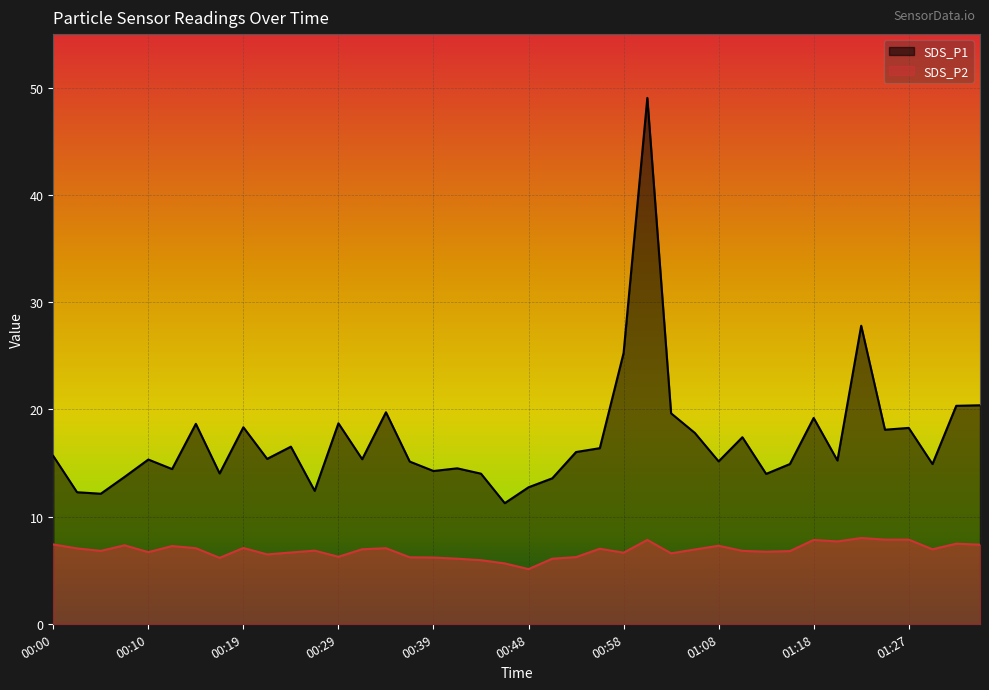

What is the label of the 18th point from the right?

00:53